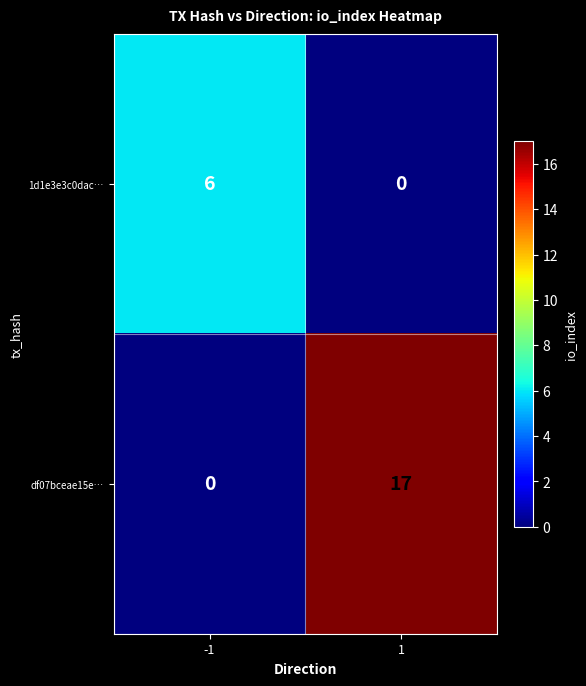

What is the average value of the 1d1e3e3c0dac… series?

3